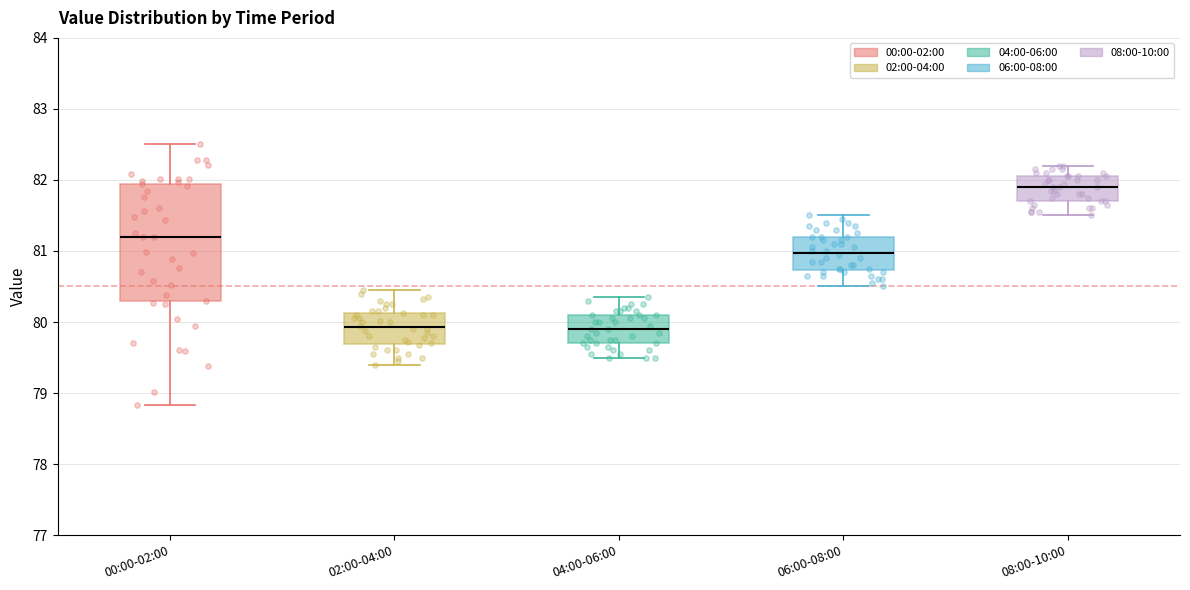

Which box has the highest median line?

08:00-10:00